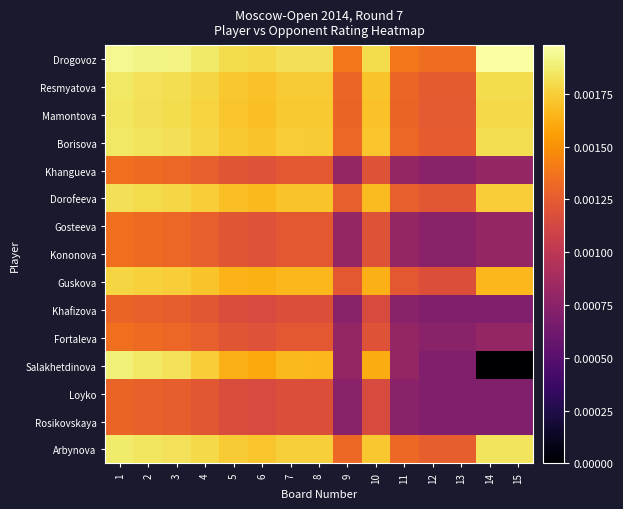

Reading left to right, extract all data points from this chart.

Drogovoz: 1=0.0	2=0.0	3=0.0	4=0.0	5=0.0	6=0.0	7=0.0	8=0.0	9=0.0	10=0.0	11=0.0	12=0.0	13=0.0	14=0.0	15=0.0
Resmyatova: 1=0.0	2=0.0	3=0.0	4=0.0	5=0.0	6=0.0	7=0.0	8=0.0	9=0.0	10=0.0	11=0.0	12=0.0	13=0.0	14=0.0	15=0.0
Mamontova: 1=0.0	2=0.0	3=0.0	4=0.0	5=0.0	6=0.0	7=0.0	8=0.0	9=0.0	10=0.0	11=0.0	12=0.0	13=0.0	14=0.0	15=0.0
Borisova: 1=0.0	2=0.0	3=0.0	4=0.0	5=0.0	6=0.0	7=0.0	8=0.0	9=0.0	10=0.0	11=0.0	12=0.0	13=0.0	14=0.0	15=0.0
Khangueva: 1=0.0	2=0.0	3=0.0	4=0.0	5=0.0	6=0.0	7=0.0	8=0.0	9=0.0	10=0.0	11=0.0	12=0.0	13=0.0	14=0.0	15=0.0
Dorofeeva: 1=0.0	2=0.0	3=0.0	4=0.0	5=0.0	6=0.0	7=0.0	8=0.0	9=0.0	10=0.0	11=0.0	12=0.0	13=0.0	14=0.0	15=0.0
Gosteeva: 1=0.0	2=0.0	3=0.0	4=0.0	5=0.0	6=0.0	7=0.0	8=0.0	9=0.0	10=0.0	11=0.0	12=0.0	13=0.0	14=0.0	15=0.0
Kononova: 1=0.0	2=0.0	3=0.0	4=0.0	5=0.0	6=0.0	7=0.0	8=0.0	9=0.0	10=0.0	11=0.0	12=0.0	13=0.0	14=0.0	15=0.0
Guskova: 1=0.0	2=0.0	3=0.0	4=0.0	5=0.0	6=0.0	7=0.0	8=0.0	9=0.0	10=0.0	11=0.0	12=0.0	13=0.0	14=0.0	15=0.0
Khafizova: 1=0.0	2=0.0	3=0.0	4=0.0	5=0.0	6=0.0	7=0.0	8=0.0	9=0.0	10=0.0	11=0.0	12=0.0	13=0.0	14=0.0	15=0.0
Fortaleva: 1=0.0	2=0.0	3=0.0	4=0.0	5=0.0	6=0.0	7=0.0	8=0.0	9=0.0	10=0.0	11=0.0	12=0.0	13=0.0	14=0.0	15=0.0
Salakhetdinova: 1=0.0	2=0.0	3=0.0	4=0.0	5=0.0	6=0.0	7=0.0	8=0.0	9=0.0	10=0.0	11=0.0	12=0.0	13=0.0	14=0.0	15=0.0
Loyko: 1=0.0	2=0.0	3=0.0	4=0.0	5=0.0	6=0.0	7=0.0	8=0.0	9=0.0	10=0.0	11=0.0	12=0.0	13=0.0	14=0.0	15=0.0
Rosikovskaya: 1=0.0	2=0.0	3=0.0	4=0.0	5=0.0	6=0.0	7=0.0	8=0.0	9=0.0	10=0.0	11=0.0	12=0.0	13=0.0	14=0.0	15=0.0
Arbynova: 1=0.0	2=0.0	3=0.0	4=0.0	5=0.0	6=0.0	7=0.0	8=0.0	9=0.0	10=0.0	11=0.0	12=0.0	13=0.0	14=0.0	15=0.0